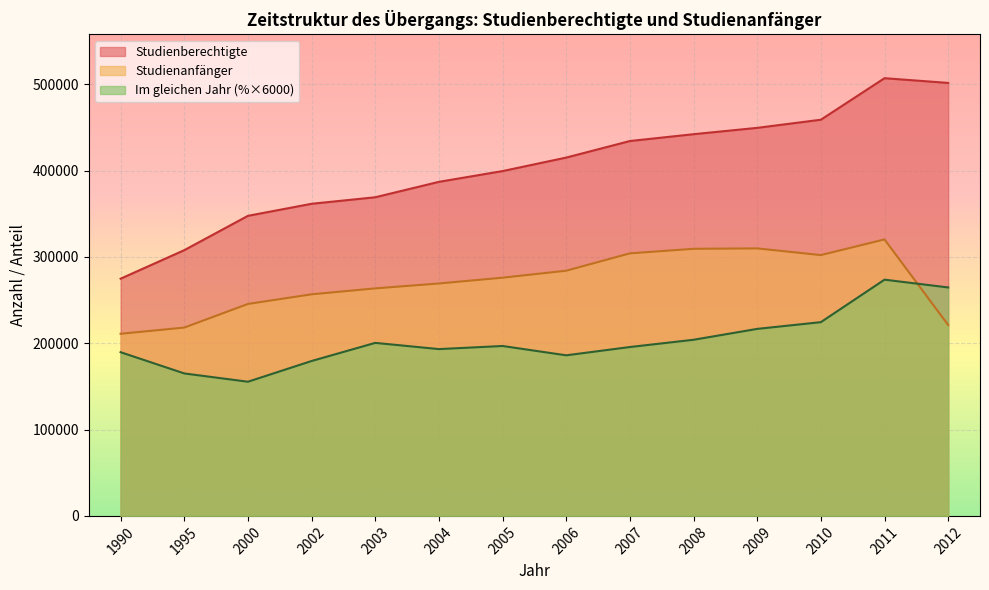

Does the chart display data point markers on the line(s)?

No